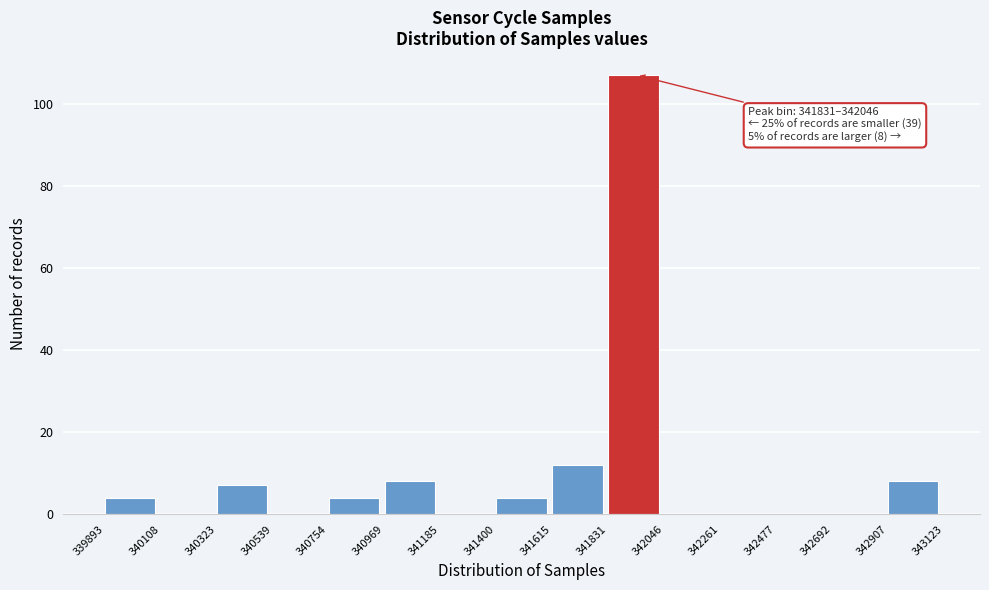

Over which range of the x-axis is the bar tallest?

341831 to 342046